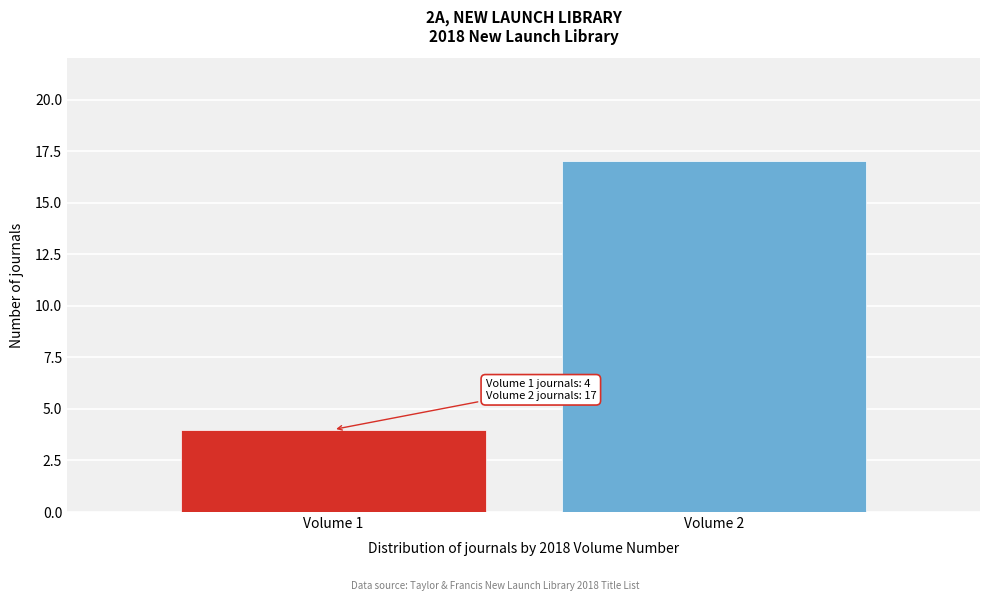

Reading left to right, list all the values displayed in this chart.

Volume 1=4	Volume 2=17